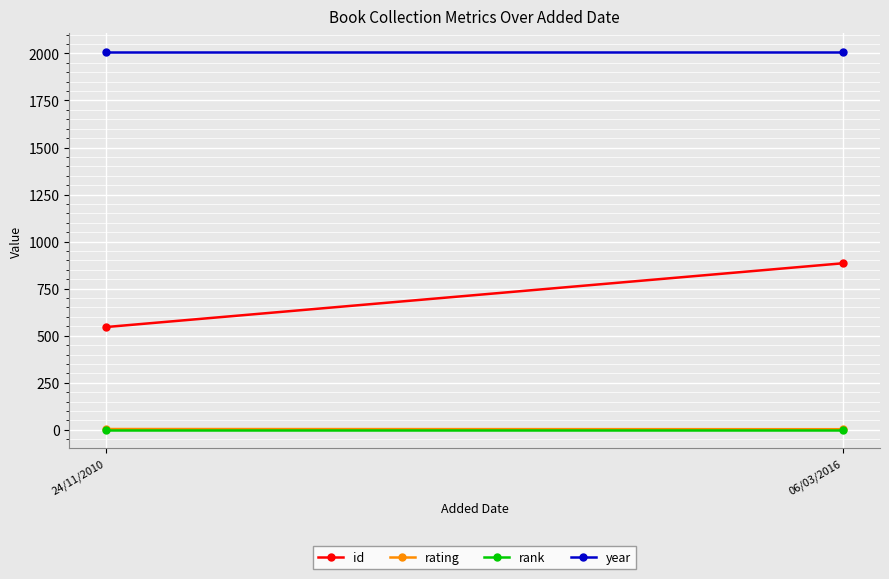

Reading right to left, transcribe all the data shown in this chart.

id: 885	546
rating: 3	4
rank: 1	1
year: 2006	2006